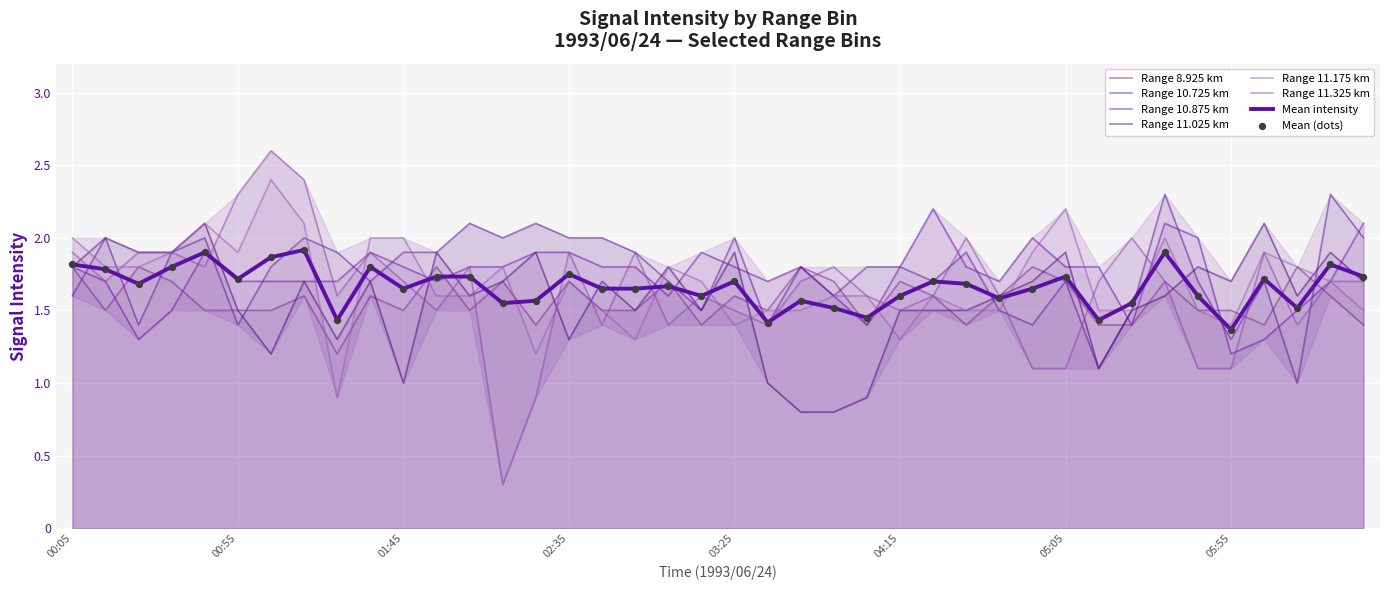

Which series has the widest spread of Y values?

11.325